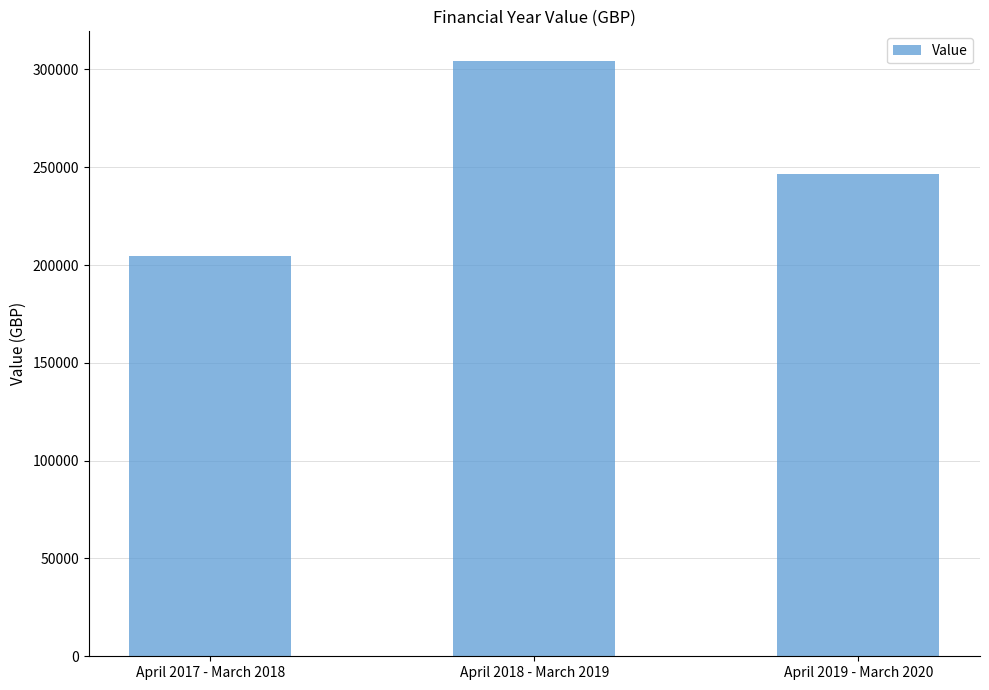

The value at April 2019 - March 2020 is 370885.6. True or false?

False